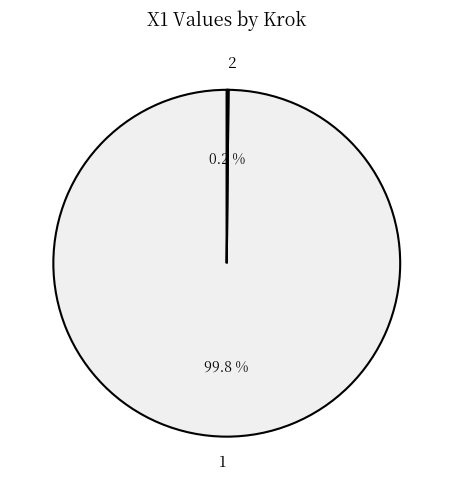

Is there a majority slice in this chart?

Yes